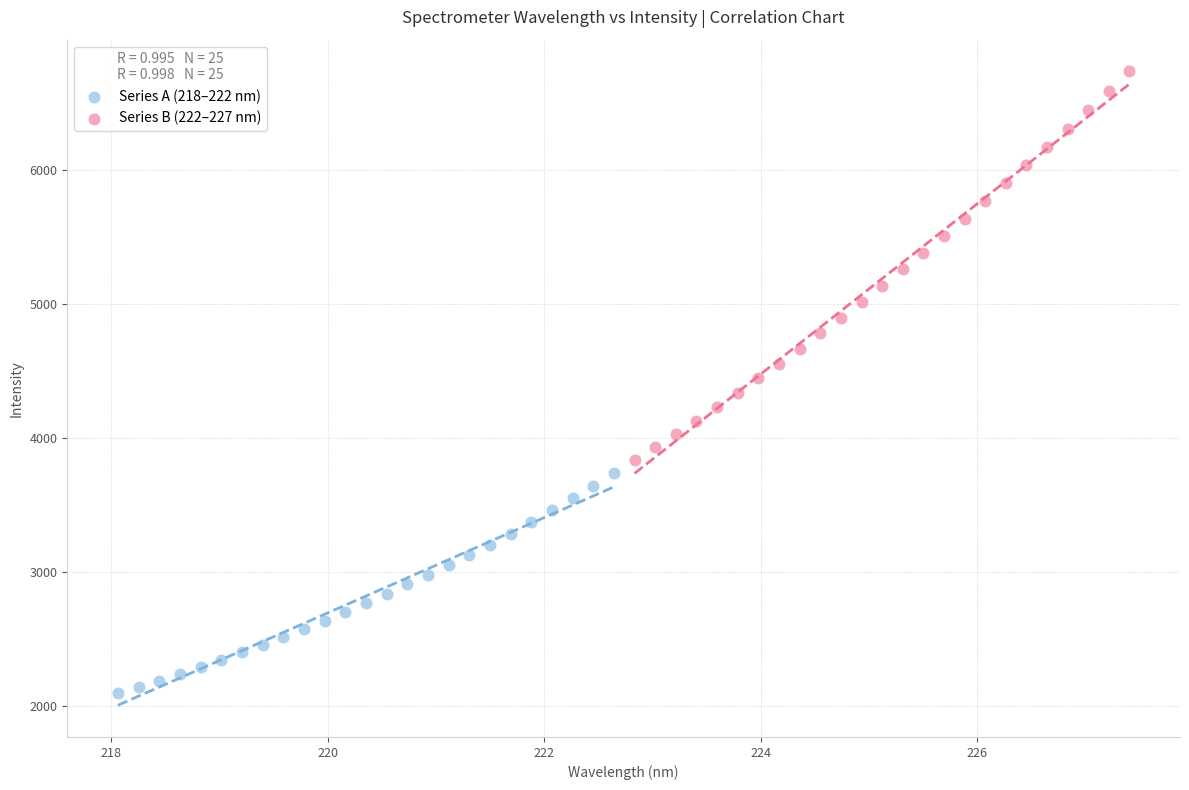

Which series reaches the maximum Y coordinate?

Series B (222–227 nm)